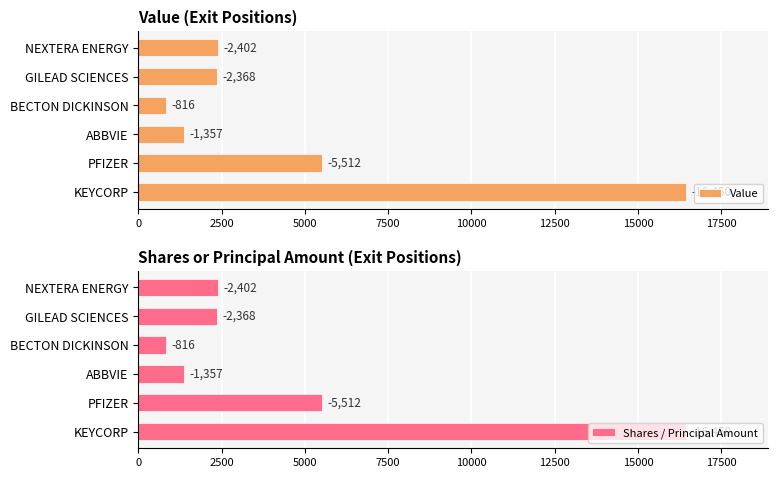

At how many categories does at least one series exceed 7722?

1